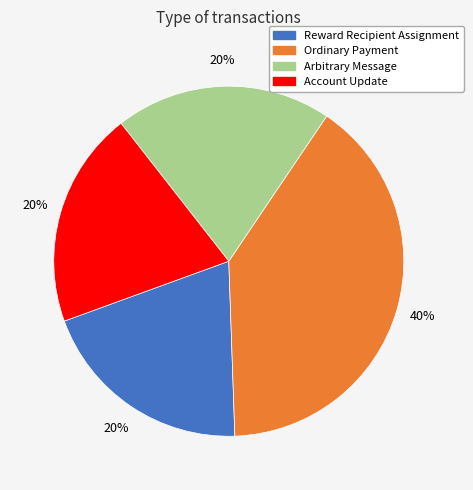

Which has a higher value, Arbitrary Message or Ordinary Payment?

Ordinary Payment